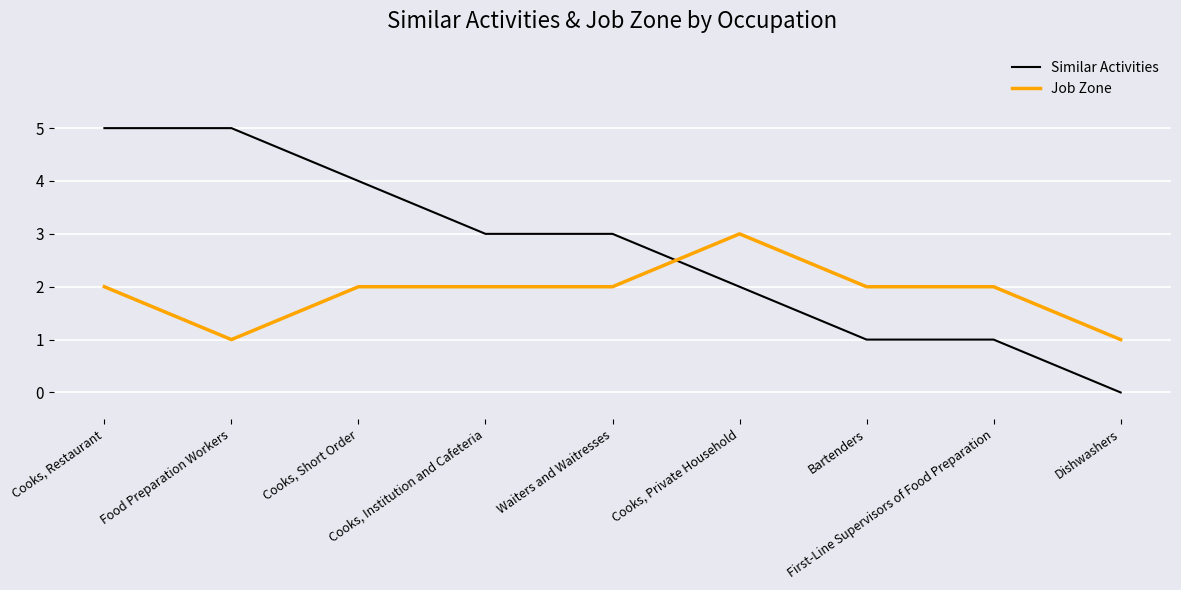

Which series has the largest total across all categories?

Similar Activities